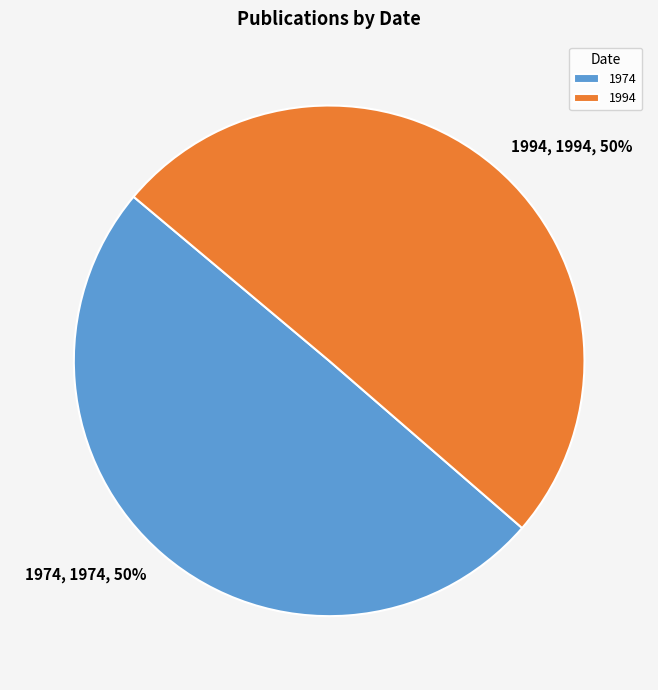

To the nearest percent, what is the combined percentage of 1974 and 1994?

100%